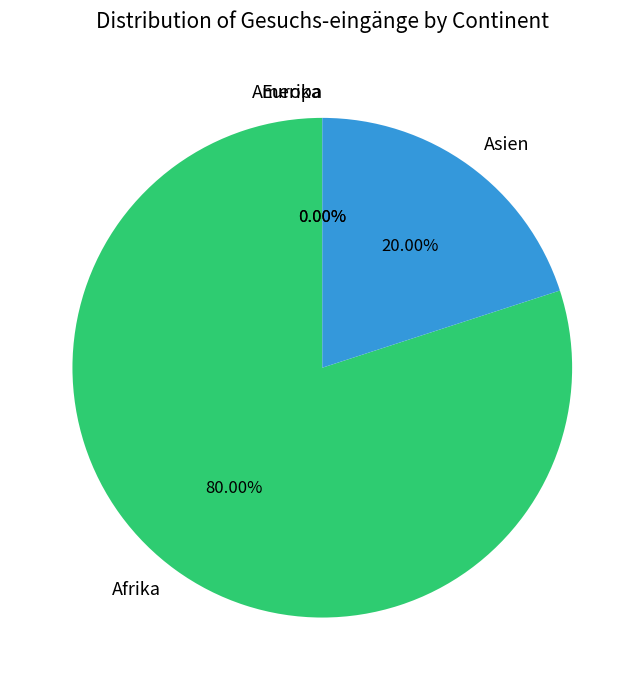

To the nearest percent, what is the combined percentage of Afrika and Asien?

100%